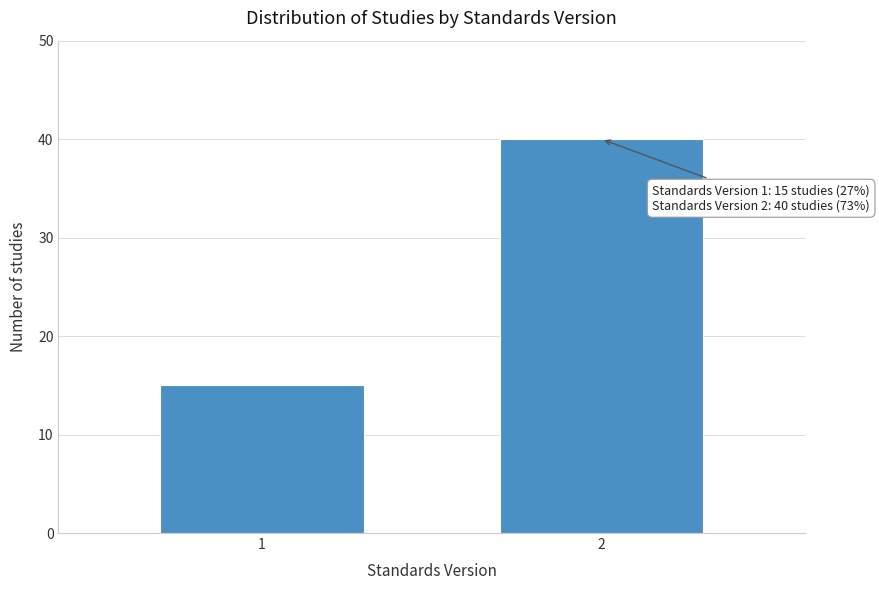

Reading left to right, list all the values displayed in this chart.

1=15	2=40